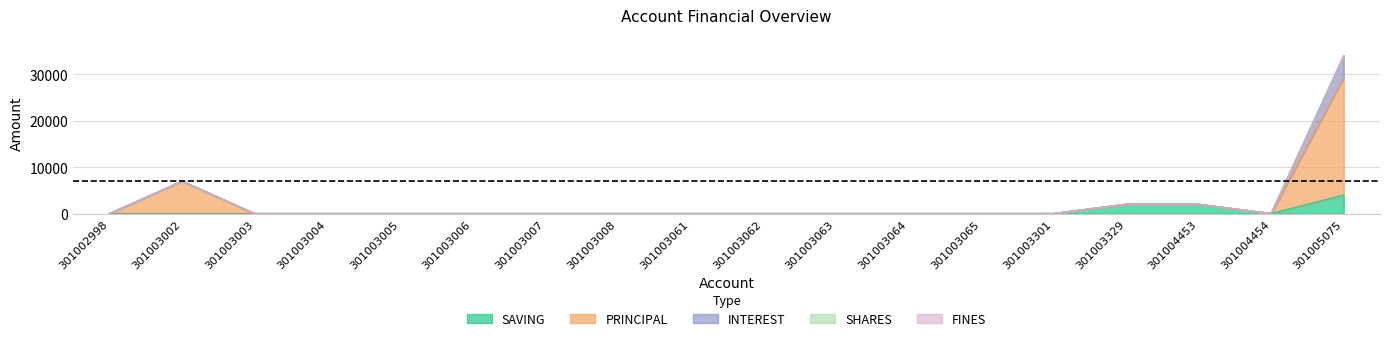

List the series in order of their peak value, lowest first.

SHARES, FINES, SAVING, INTEREST, PRINCIPAL